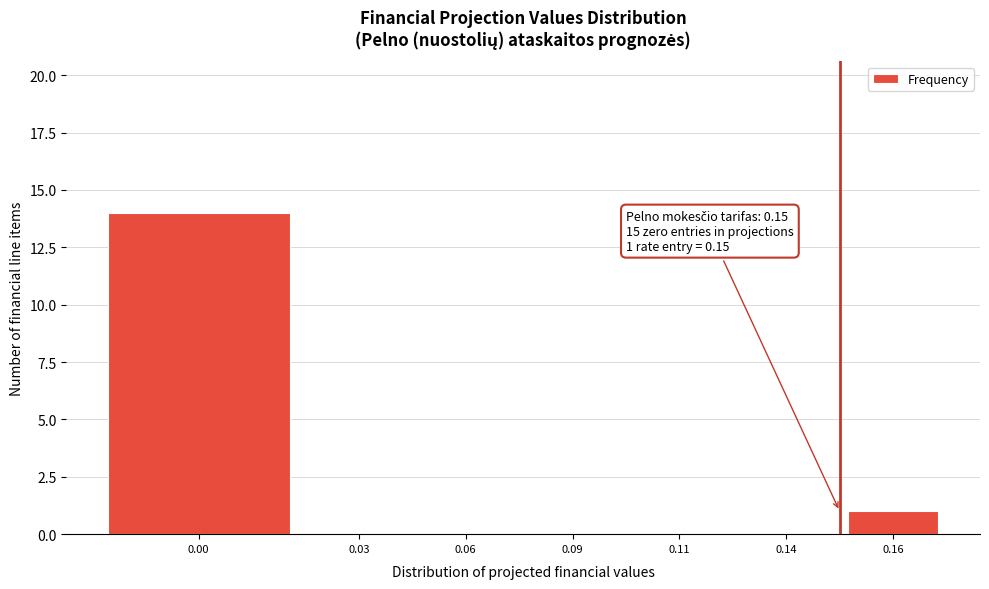

Reading right to left, transcribe all the data shown in this chart.

0.16=1	0.14=0	0.11=0	0.09=0	0.06=0	0.03=0	0.00=14